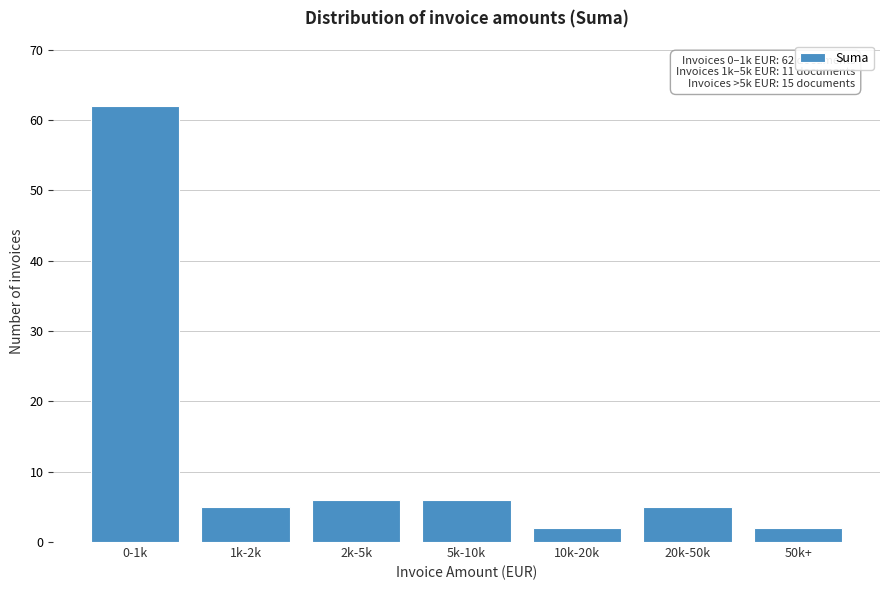

Reading right to left, transcribe all the data shown in this chart.

2	5	2	6	6	5	62